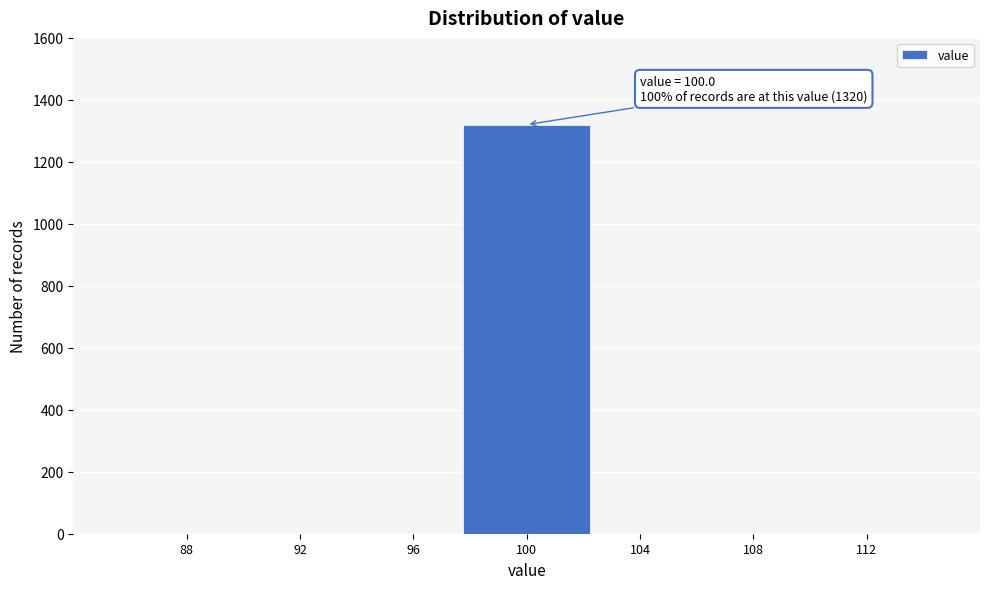

Reading left to right, transcribe all the data shown in this chart.

88=0	96=0	100=1320	104=0	108=0